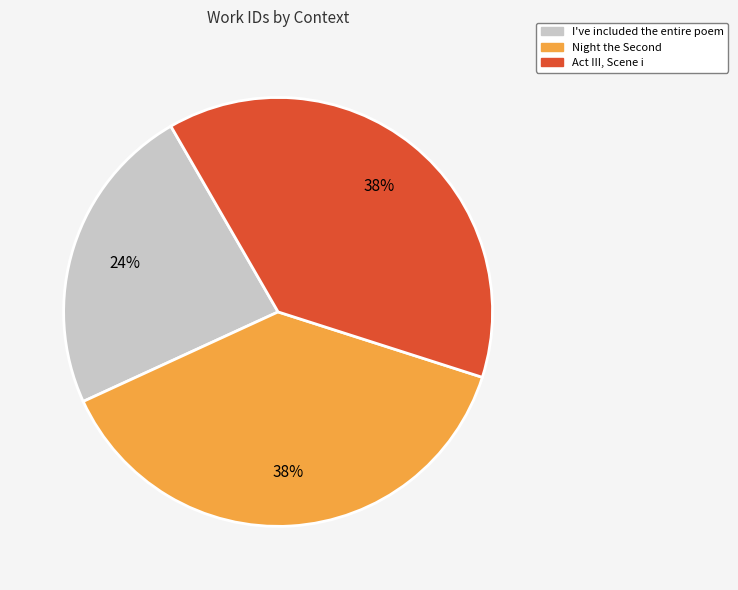

True or false: Act III, Scene i accounts for 38% of the total.

True